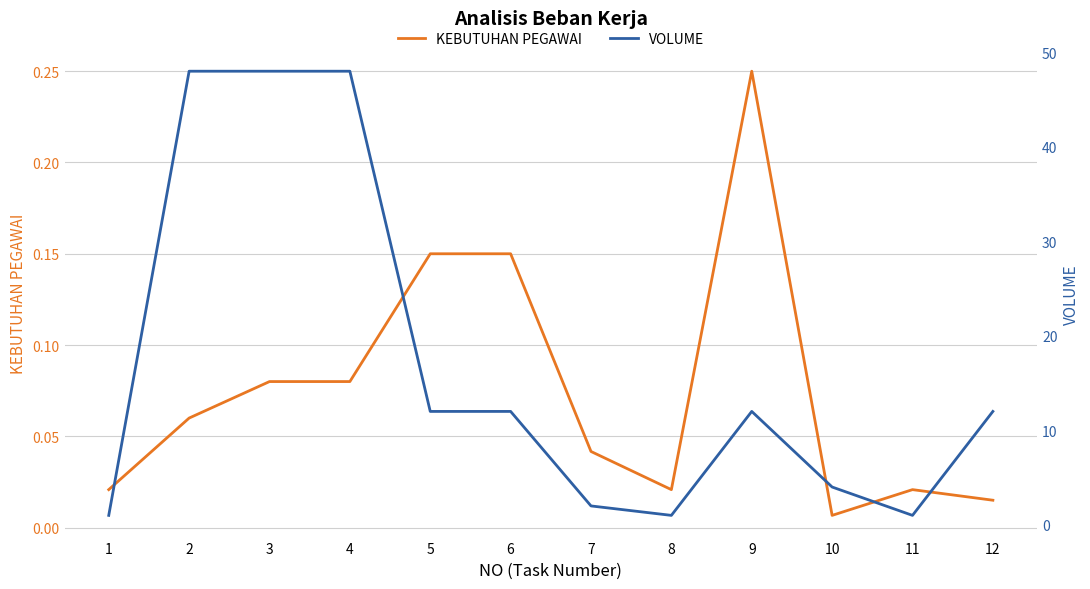

Reading left to right, transcribe all the data shown in this chart.

KEBUTUHAN PEGAWAI: 0.0	0.1	0.1	0.1	0.1	0.1	0.0	0.0	0.2	0.0	0.0	0.0
VOLUME: 1.0	48.0	48.0	48.0	12.0	12.0	2.0	1.0	12.0	4.0	1.0	12.0